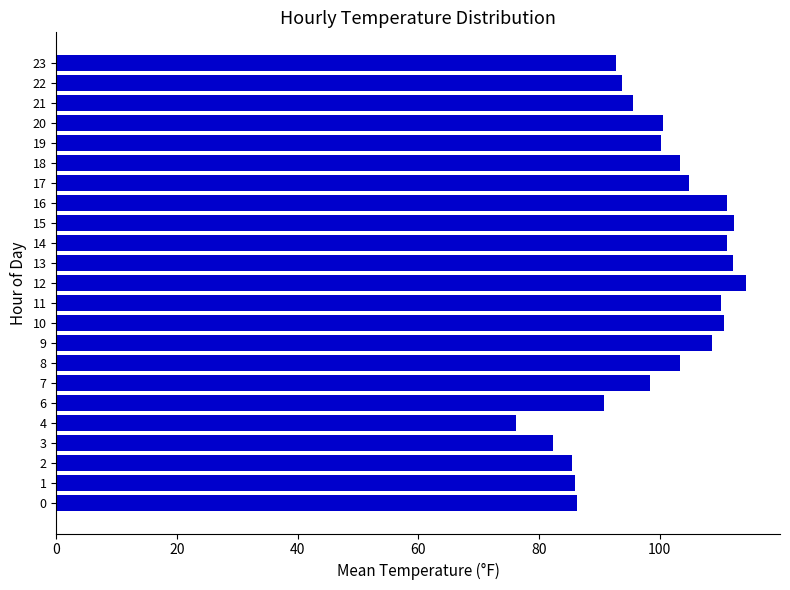

What is the change in value from 8 to 17?

+1.4